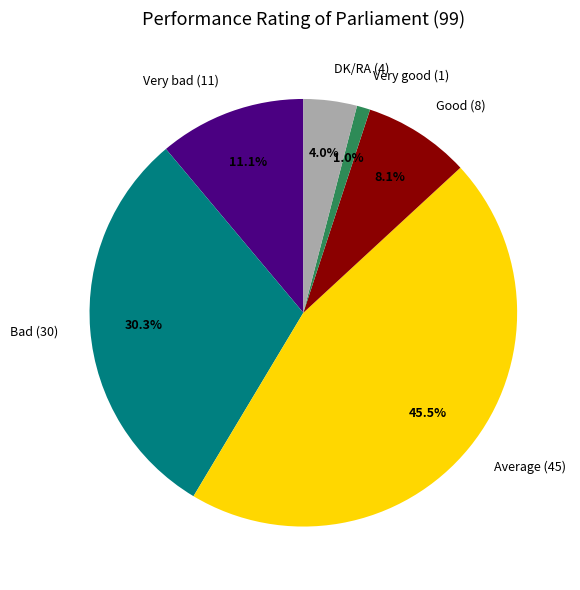

How many slices are in this pie chart?

6